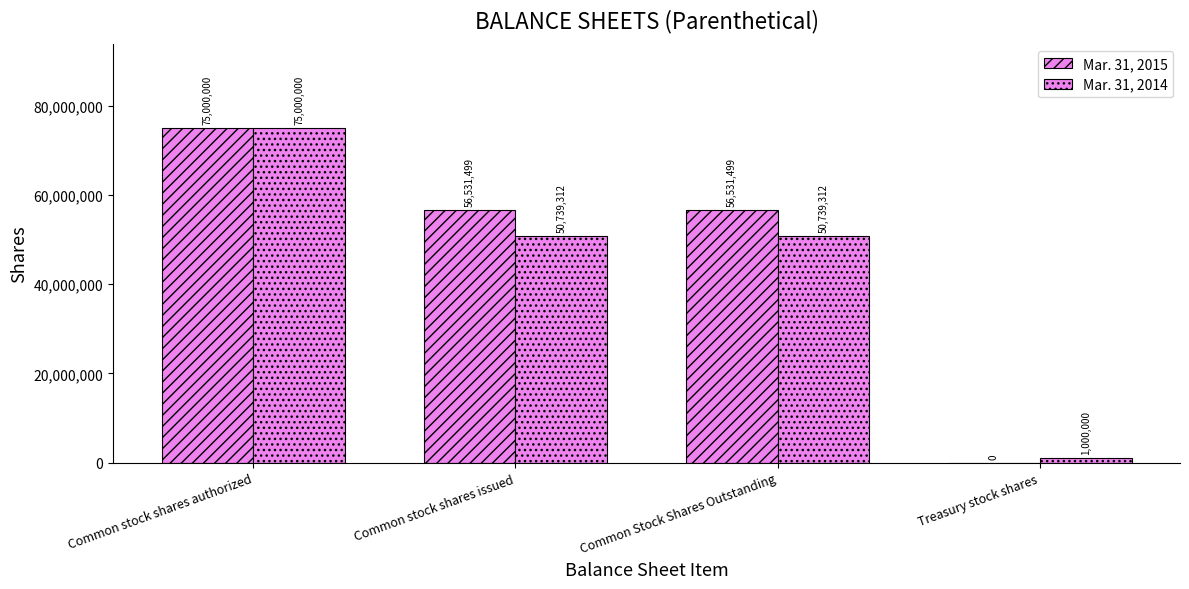

Reading left to right, transcribe all the data shown in this chart.

Mar. 31, 2015: Common stock shares authorized=75000000	Common stock shares issued=56531499	Common Stock Shares Outstanding=56531499	Treasury stock shares=0
Mar. 31, 2014: Common stock shares authorized=75000000	Common stock shares issued=50739312	Common Stock Shares Outstanding=50739312	Treasury stock shares=1000000